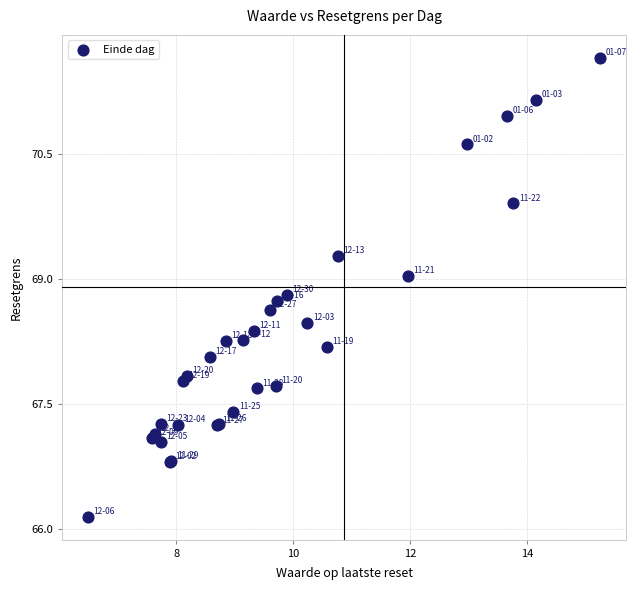

What Y value in the scatter plot is closest to 68?

68.1